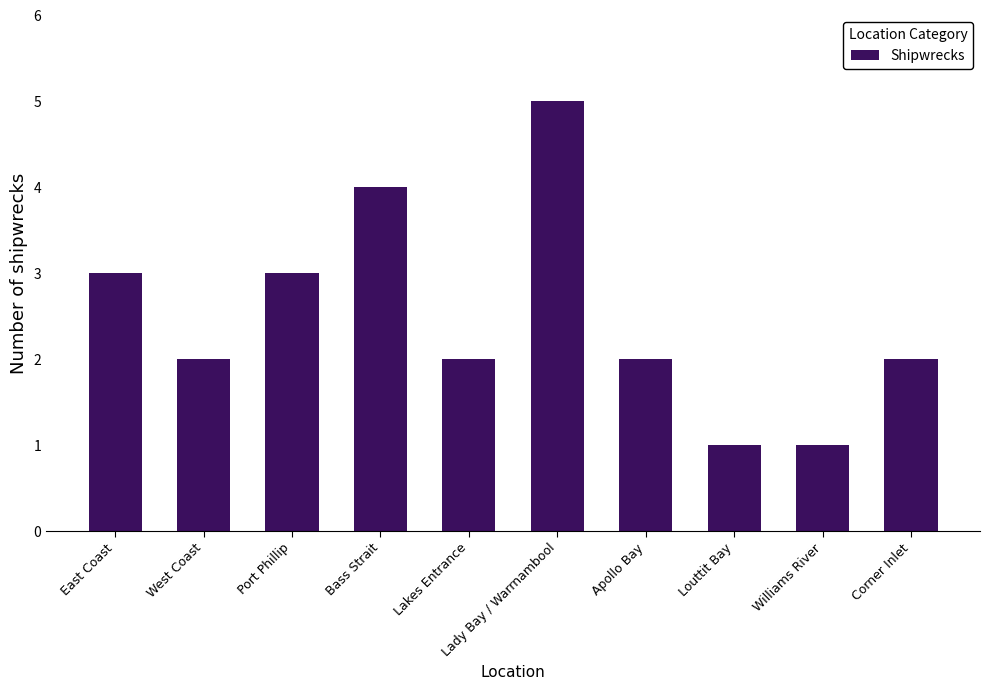

What is the minimum value shown in the chart?

1